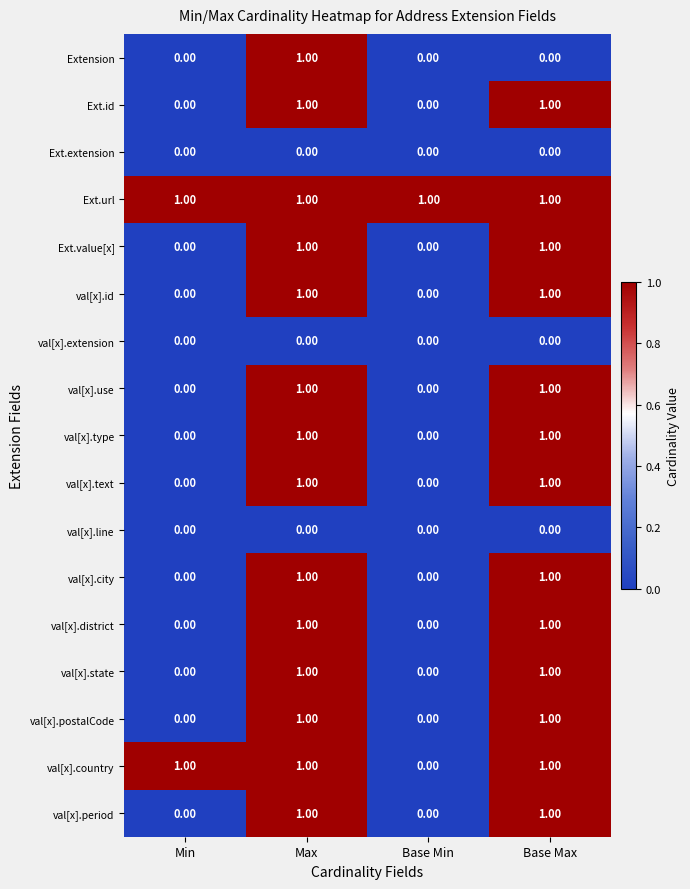

Which series changed the most between Min and Base Min?

val[x].country